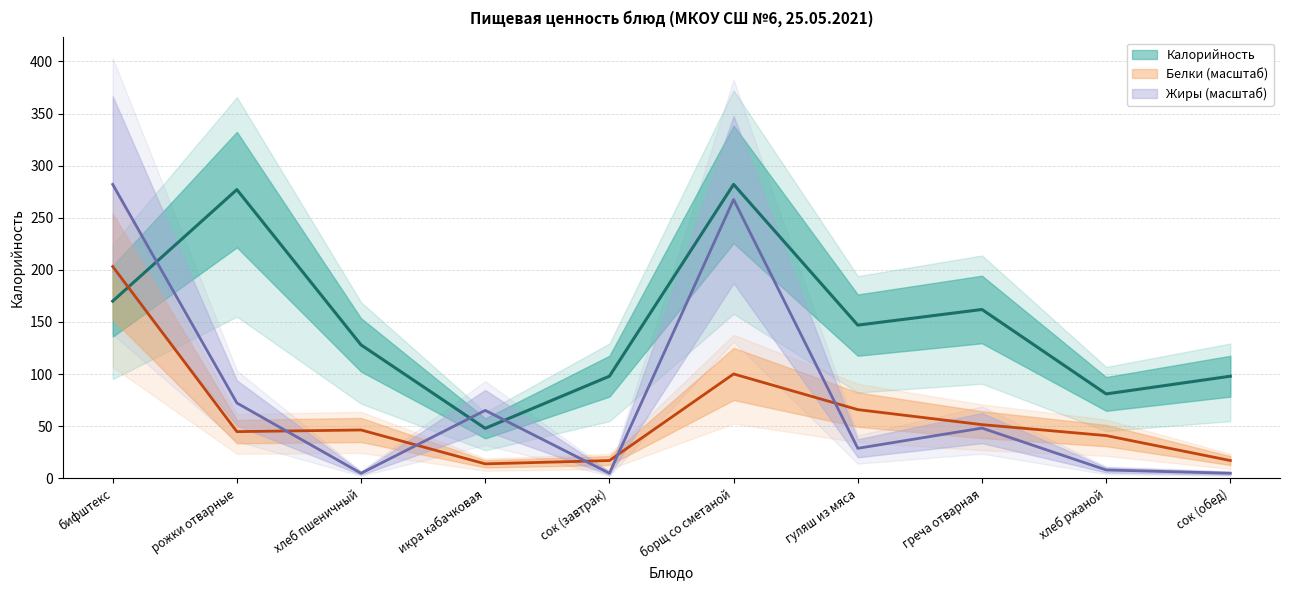

The value of Калорийность at сок (обед) is 129.1. True or false?

False